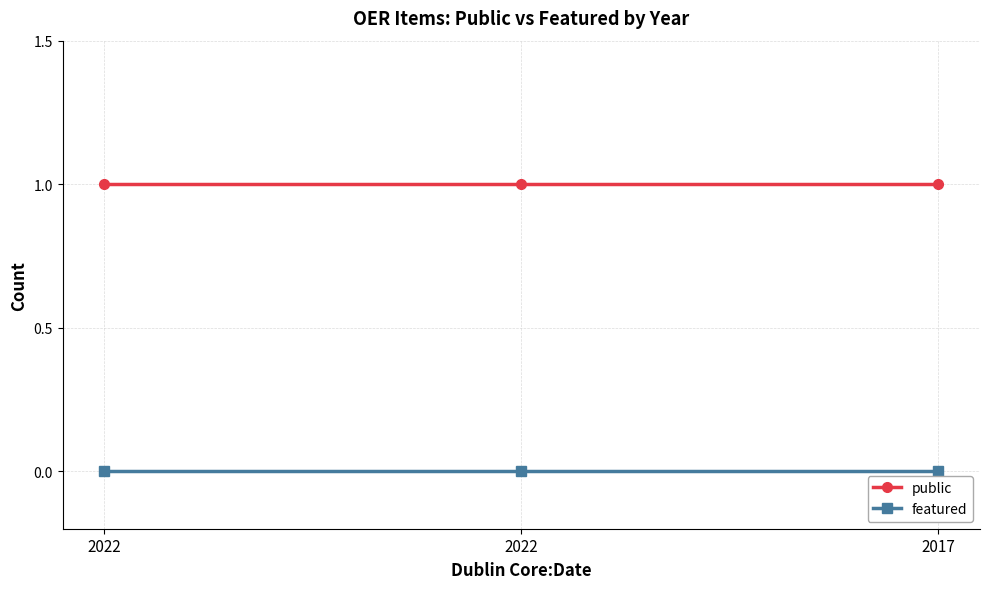

Reading left to right, extract all data points from this chart.

public: 2022=1	2022=1	2017=1
featured: 2022=0	2022=0	2017=0